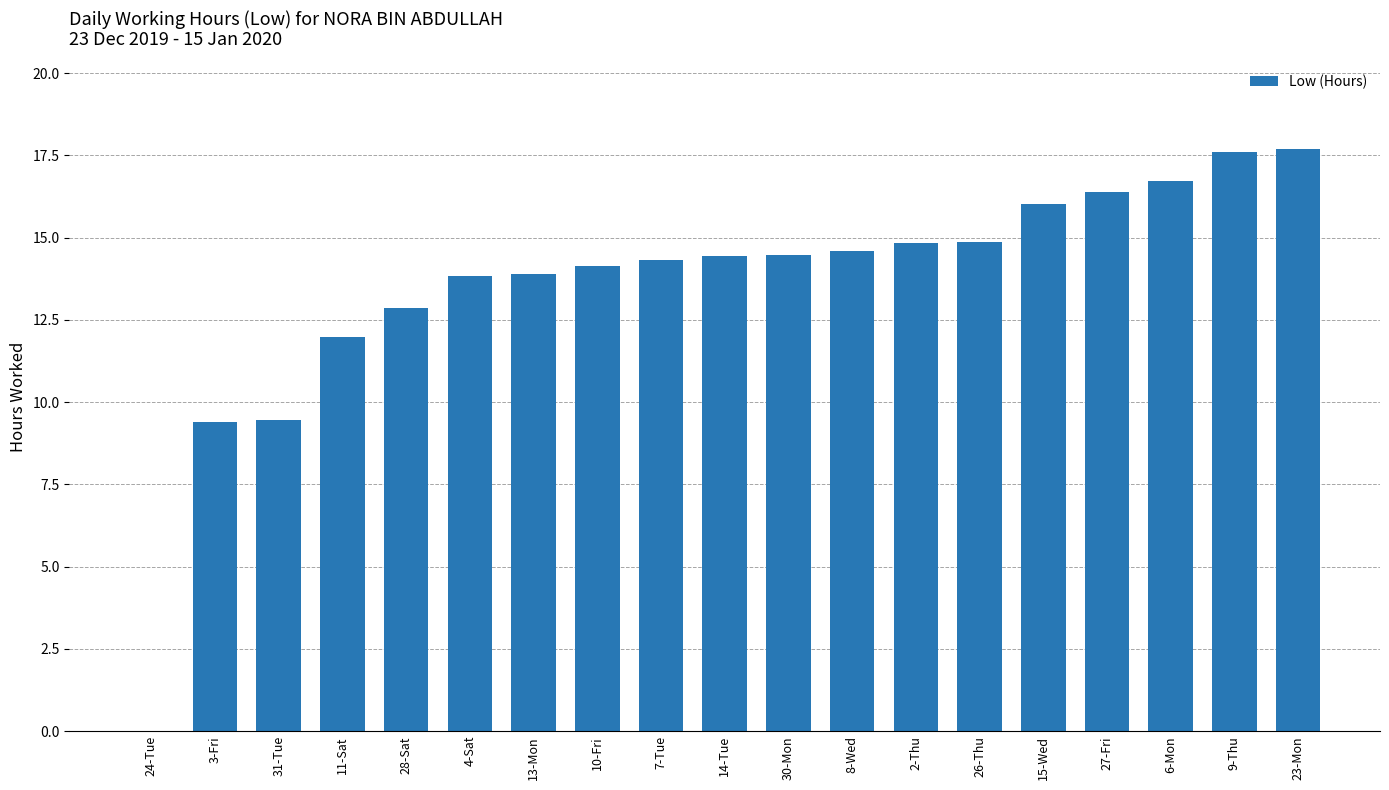

The chart shows a value of 13.8 at 4-Sat. True or false?

True